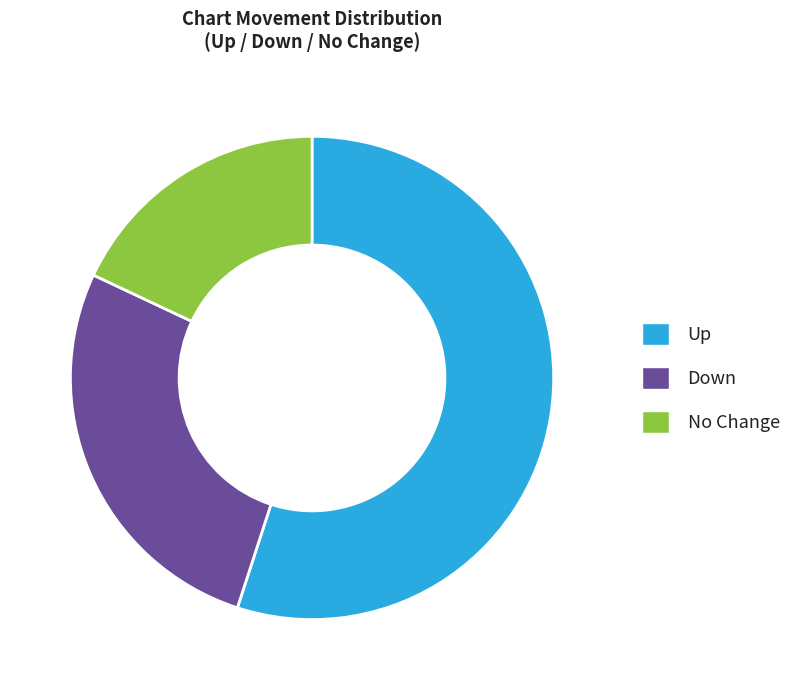

Is it true that Up is 62% of the pie?

False